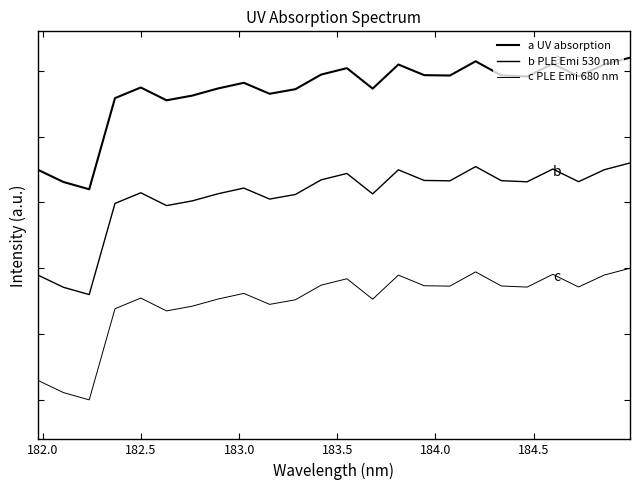

Is this an area chart (filled region under the line)?

No